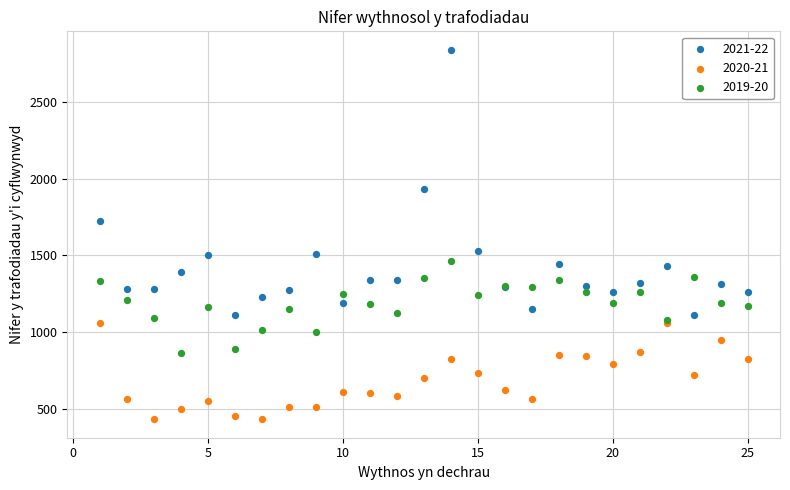

What are all the series names shown in the legend?

2021-22, 2020-21, 2019-20